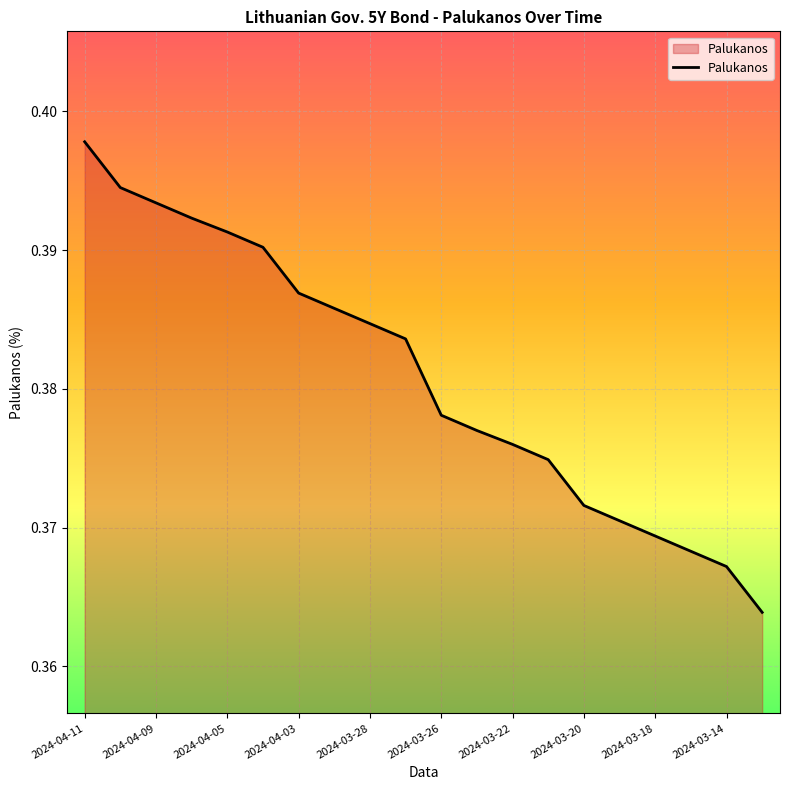

The value at 2024-03-14 is 0.2. True or false?

False